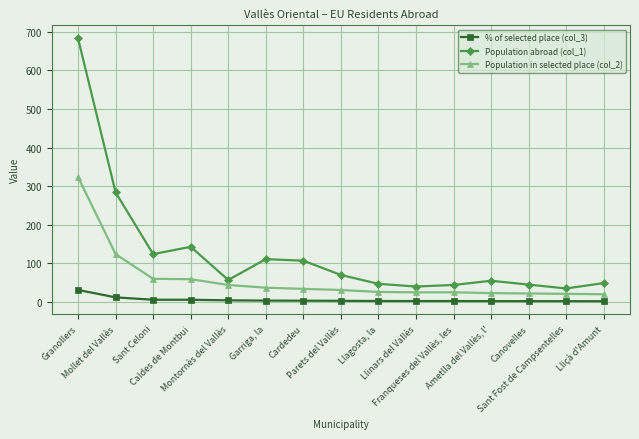

What are all the series names shown in the legend?

% of selected place (col_3), Population abroad (col_1), Population in selected place (col_2)